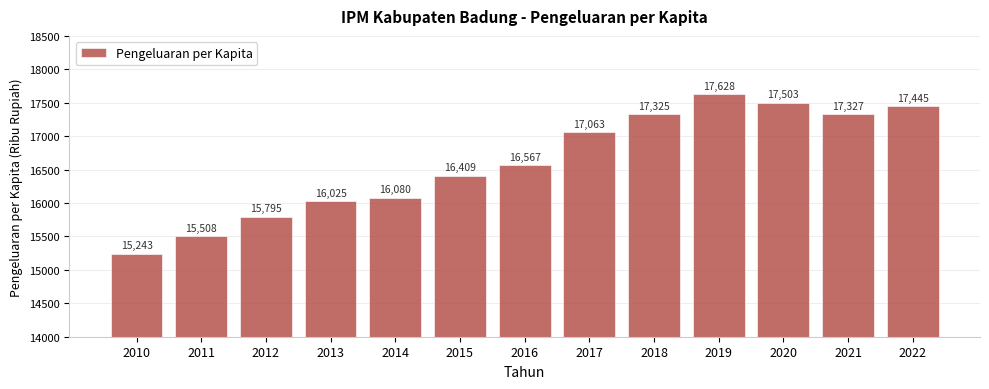

What is the change in value from 2010 to 2021?

+2084